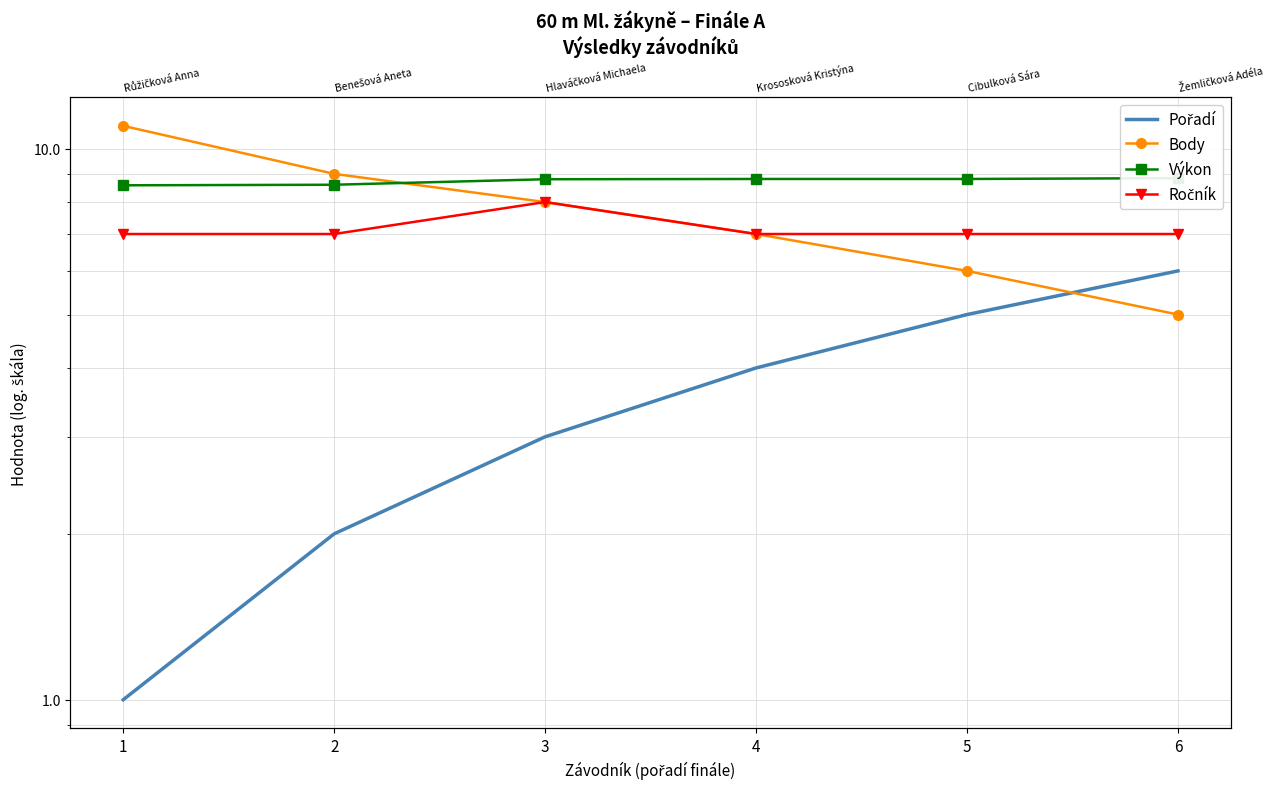

How many series are shown in this chart?

4